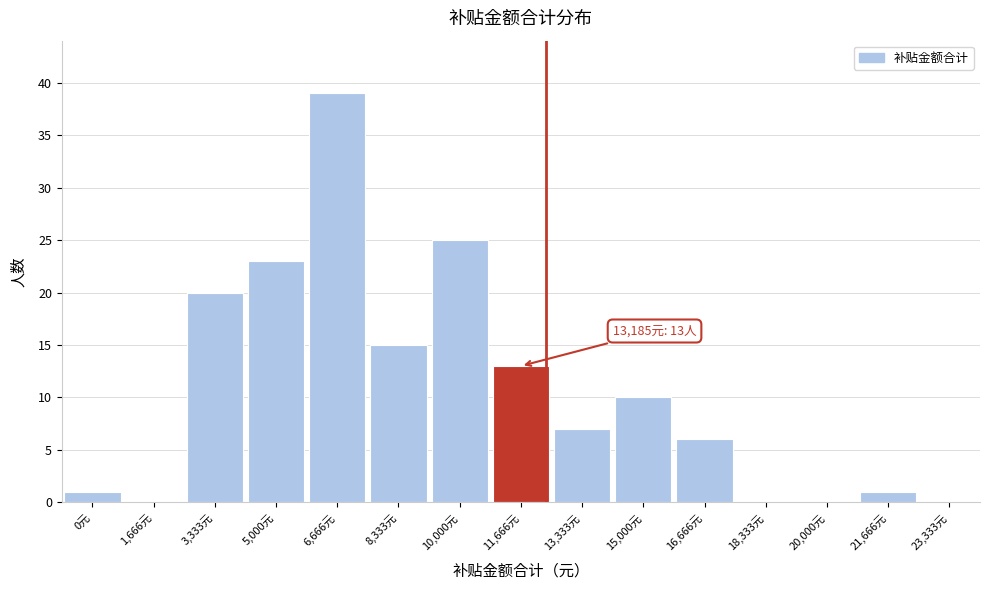

Reading left to right, extract all data points from this chart.

0元=1	1,666元=0	3,333元=20	5,000元=23	6,666元=39	8,333元=15	10,000元=25	11,666元=13	13,333元=7	15,000元=10	16,666元=6	18,333元=0	20,000元=0	21,666元=1	23,333元=0